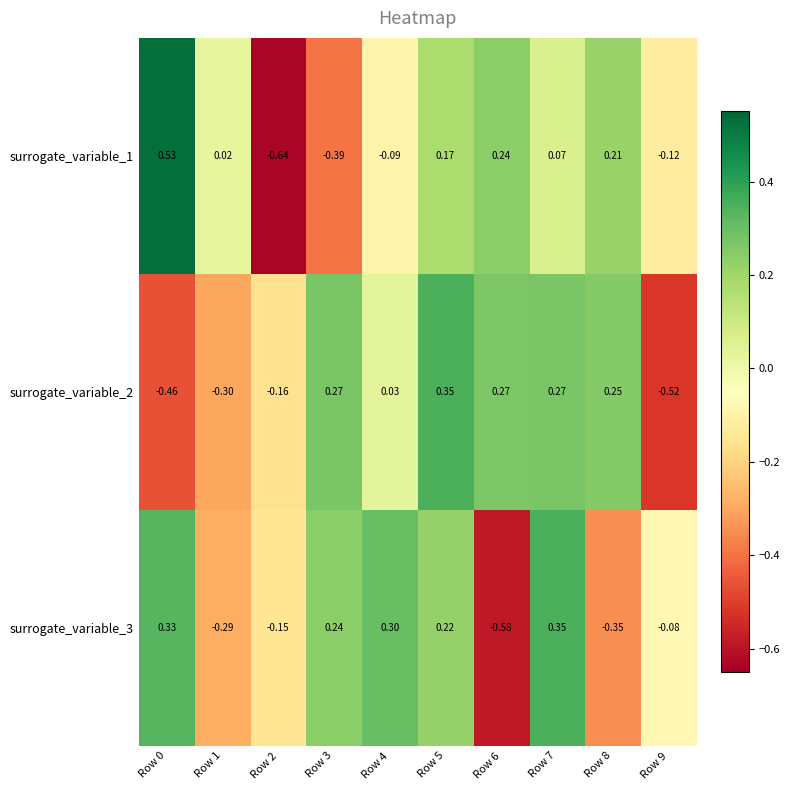

Is the value of surrogate_variable_3 at Row 5 greater than the value of surrogate_variable_1 at Row 2?

Yes